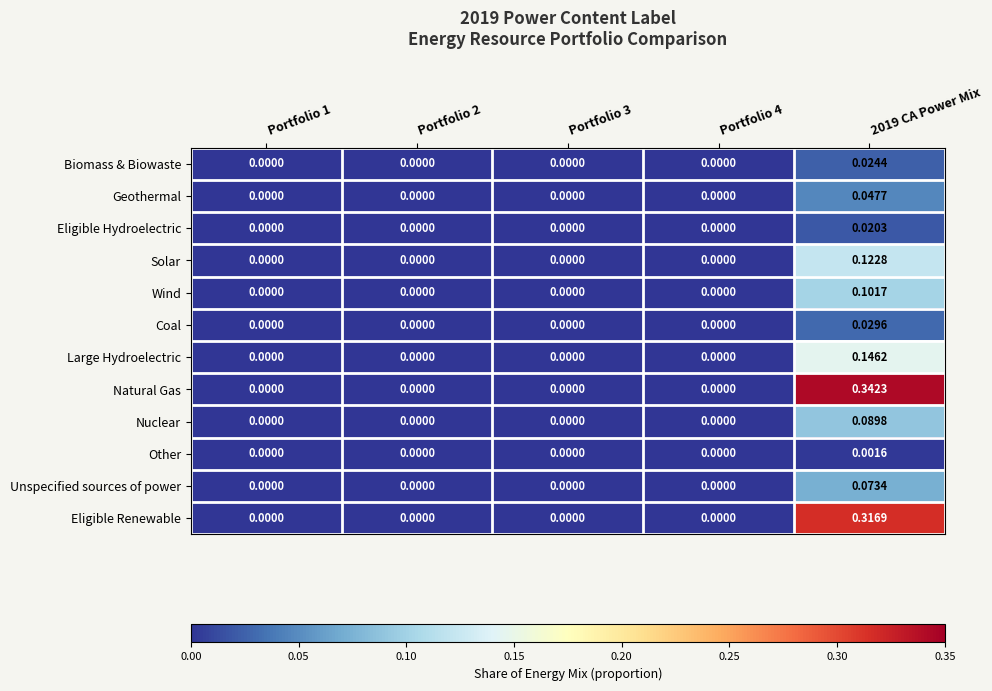

Which series has the largest total across all categories?

Natural Gas